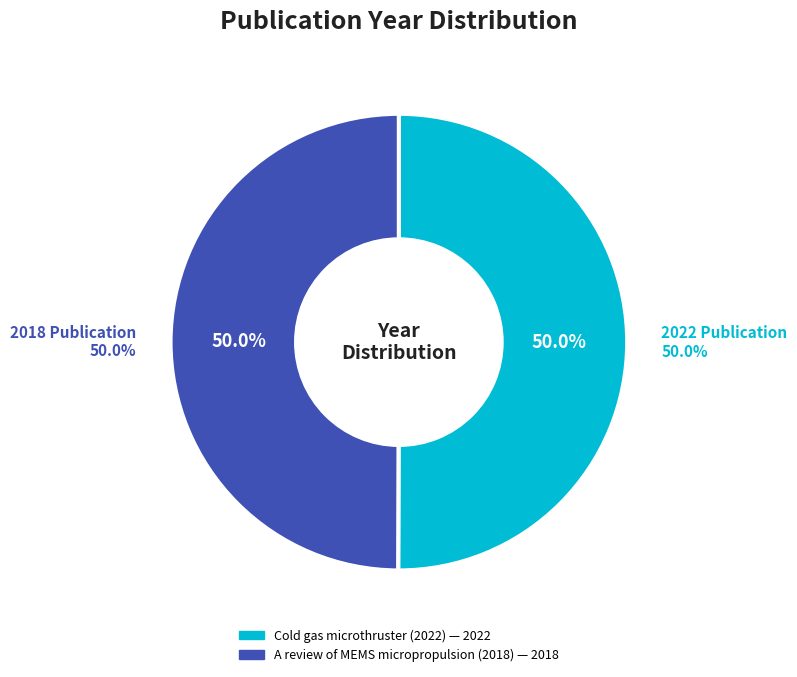

True or false: A review of MEMS micropropulsion (2018) accounts for 41% of the total.

False